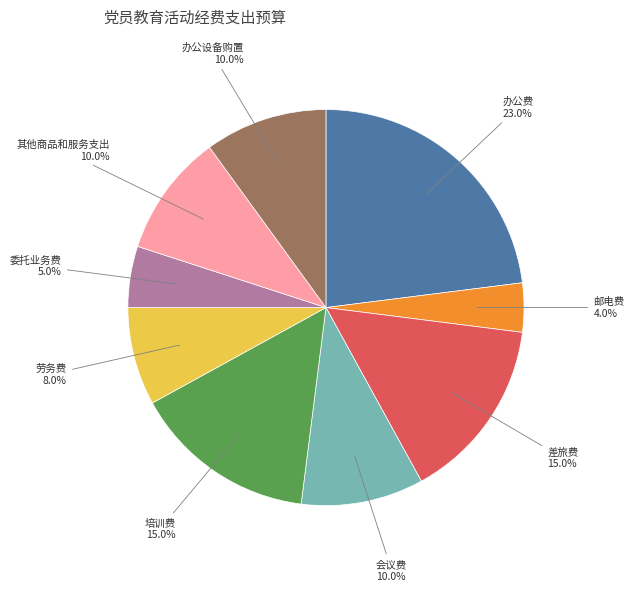

Is there a majority slice in this chart?

No